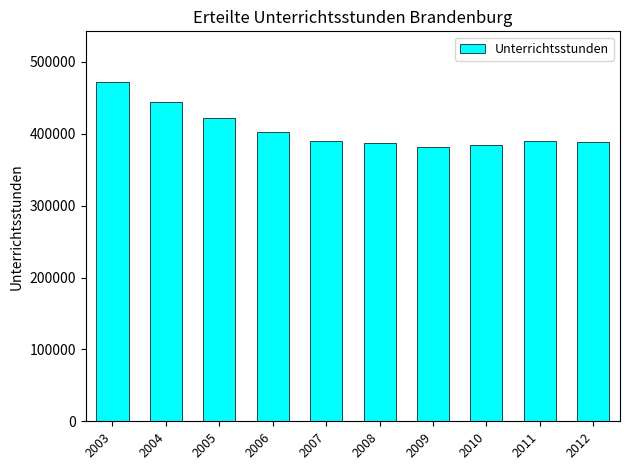

Where does the data first go above 389877?

2003